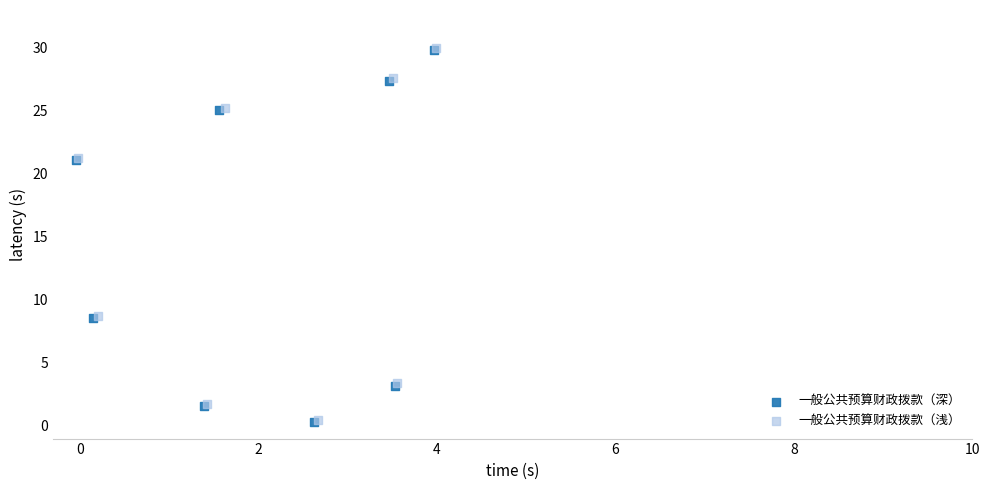

Which series has the largest Y range (max minus min)?

一般公共预算财政拨款（浅）